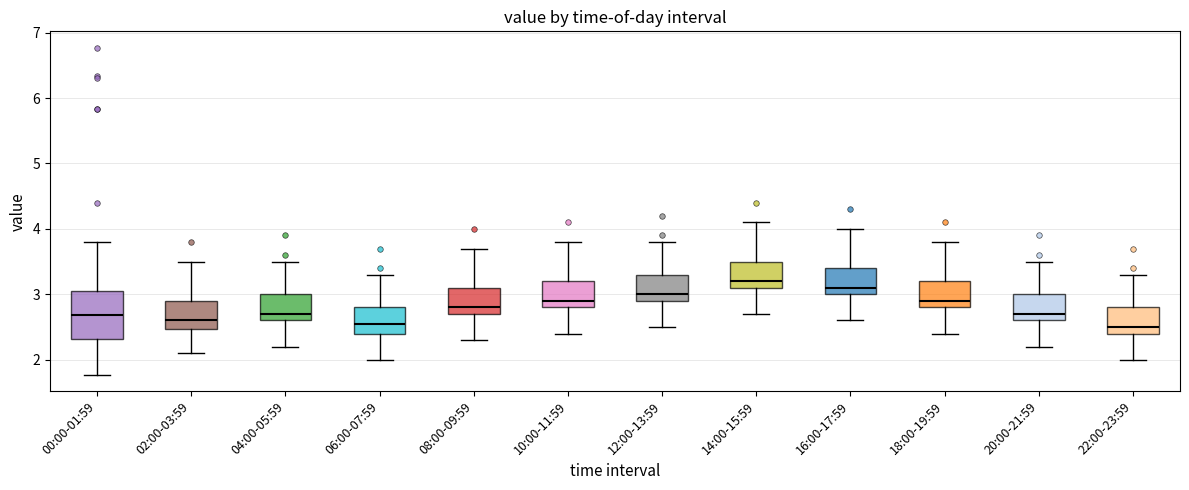

Reading left to right, transcribe this box plot: for each box, give where its median line is, the range the box spans, and where its two whiskers end, as read against the y-axis. The values are not printed on the chart, so give them approximately, as read against the axis.

00:00-01:59: median 2.7, box 2.3 to 3.0, whiskers 1.8 to 3.8
02:00-03:59: median 2.6, box 2.5 to 2.9, whiskers 2.1 to 3.5
04:00-05:59: median 2.7, box 2.6 to 3.0, whiskers 2.2 to 3.5
06:00-07:59: median 2.6, box 2.4 to 2.8, whiskers 2.0 to 3.3
08:00-09:59: median 2.8, box 2.7 to 3.1, whiskers 2.3 to 3.7
10:00-11:59: median 2.9, box 2.8 to 3.2, whiskers 2.4 to 3.8
12:00-13:59: median 3.0, box 2.9 to 3.3, whiskers 2.5 to 3.8
14:00-15:59: median 3.2, box 3.1 to 3.5, whiskers 2.7 to 4.1
16:00-17:59: median 3.1, box 3.0 to 3.4, whiskers 2.6 to 4.0
18:00-19:59: median 2.9, box 2.8 to 3.2, whiskers 2.4 to 3.8
20:00-21:59: median 2.7, box 2.6 to 3.0, whiskers 2.2 to 3.5
22:00-23:59: median 2.5, box 2.4 to 2.8, whiskers 2.0 to 3.3